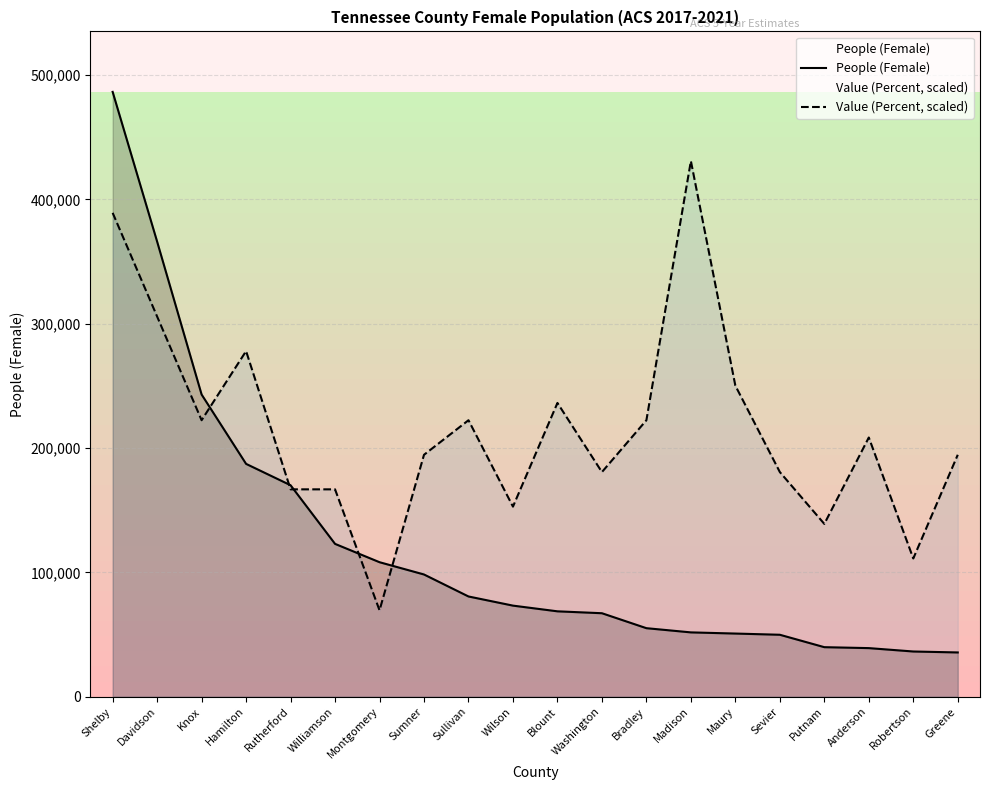

List the series in order of their peak value, lowest first.

Value (Percent, scaled), People (Female)